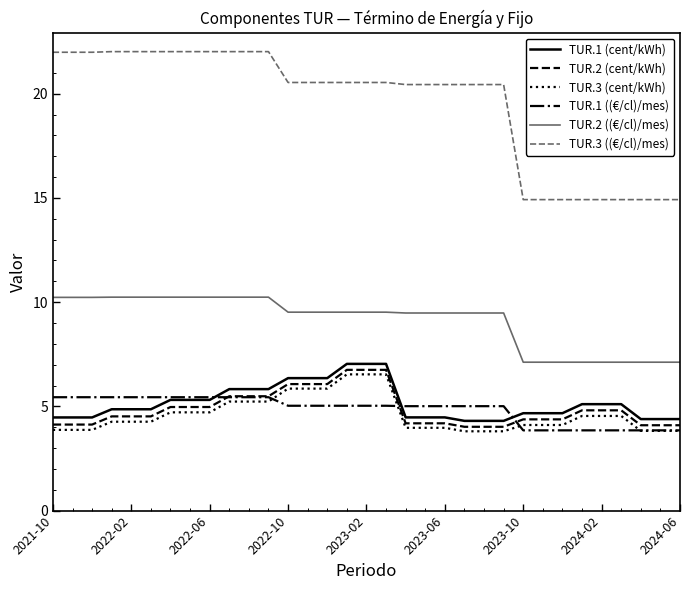

Which series has the largest total across all categories?

TUR.3 ((€/cl)/mes)